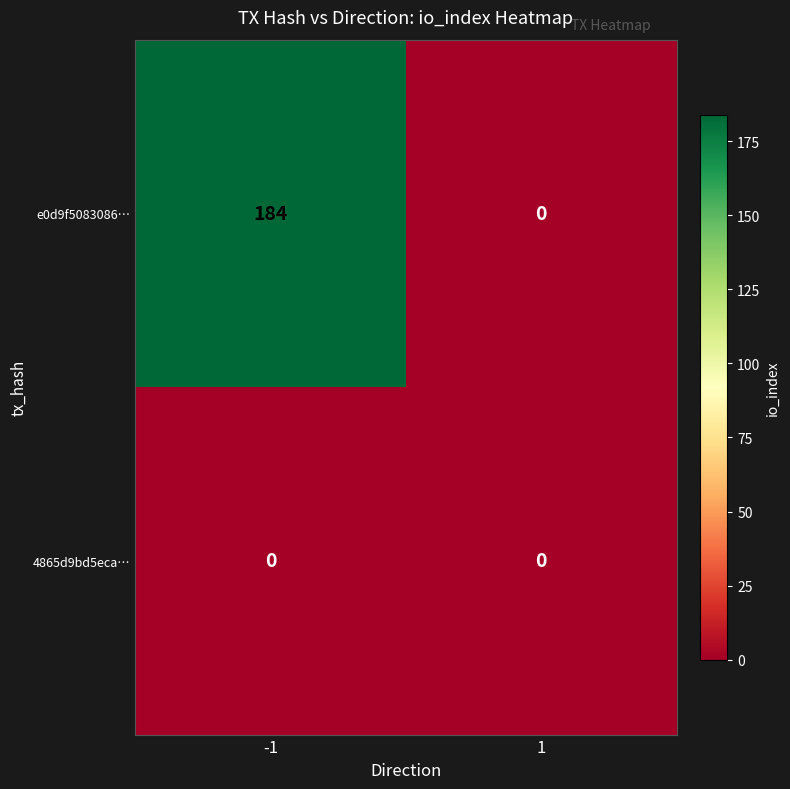

At which category does the chart reach its peak across all series?

-1